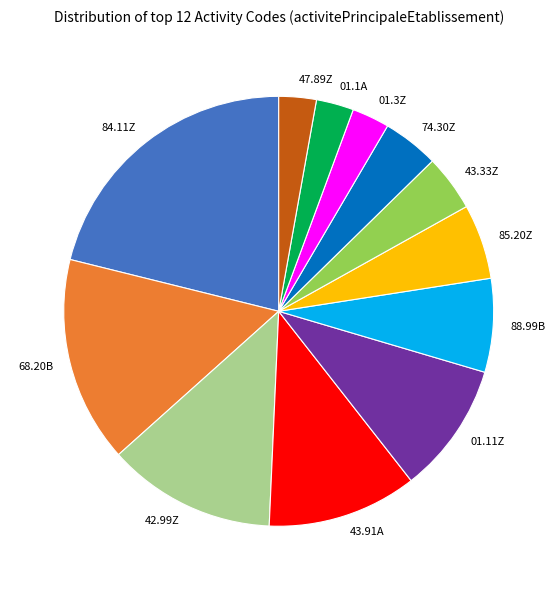

Combined, do 85.20Z and 01.11Z account for over 50%?

No